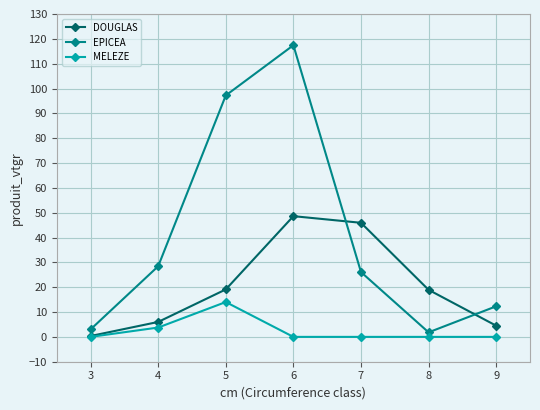

True or false: DOUGLAS has more than 1 points higher than both neighbors.

False